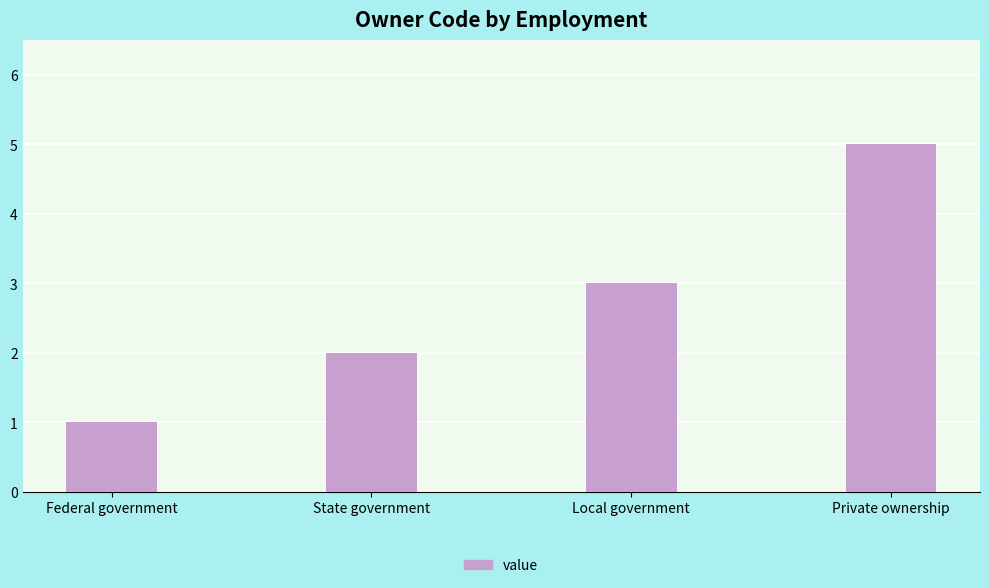

What is the label of the 3rd bar from the right?

State government